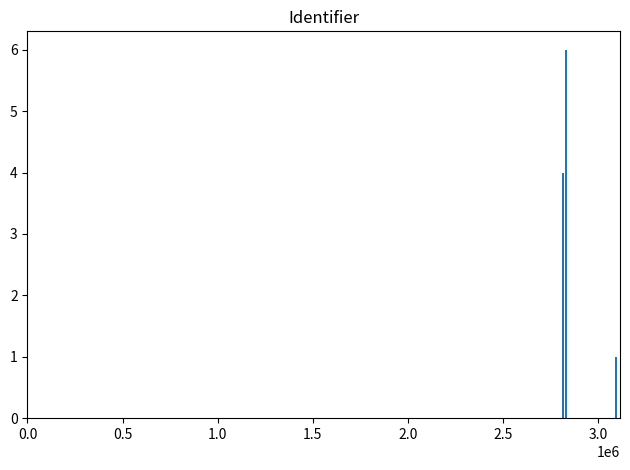

What is the sum of all values?

11